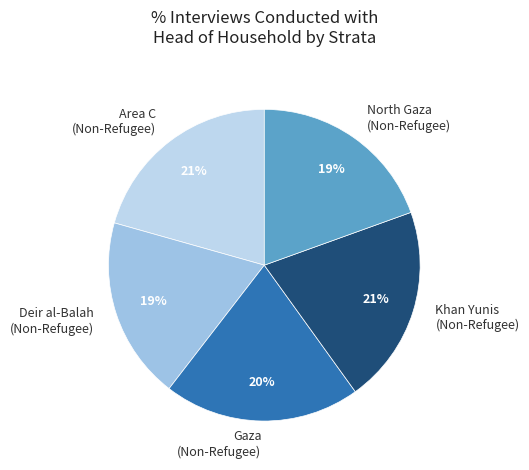

How many segments does this pie chart have?

5